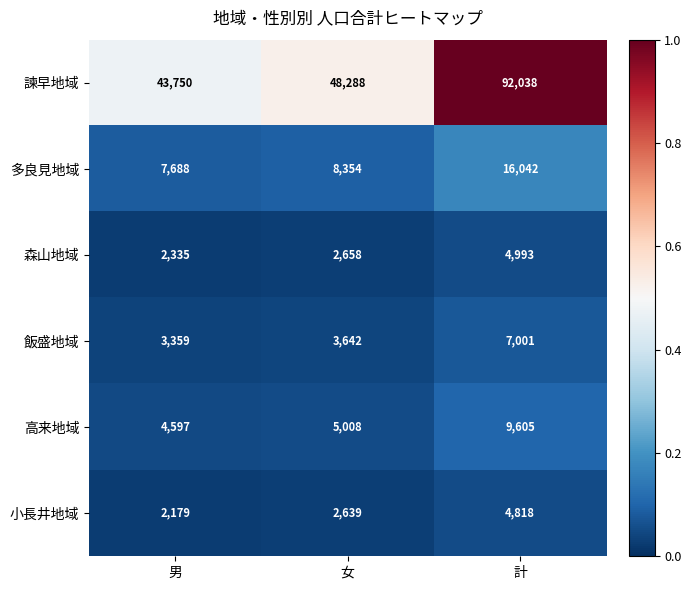

The value of 森山地域 at 女 is 1607. True or false?

False